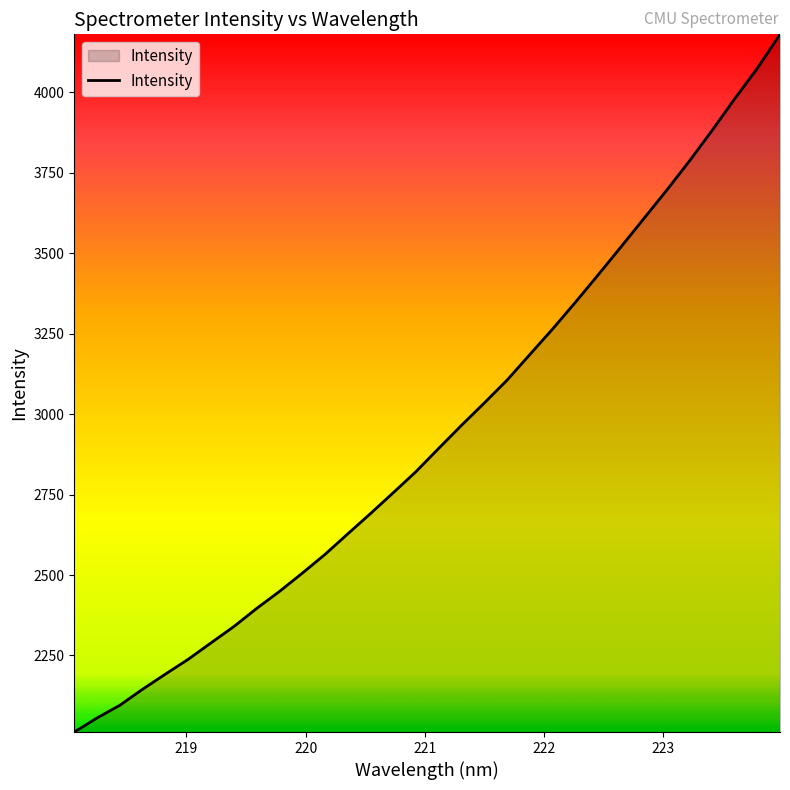

What is the smallest value displayed?

2012.2